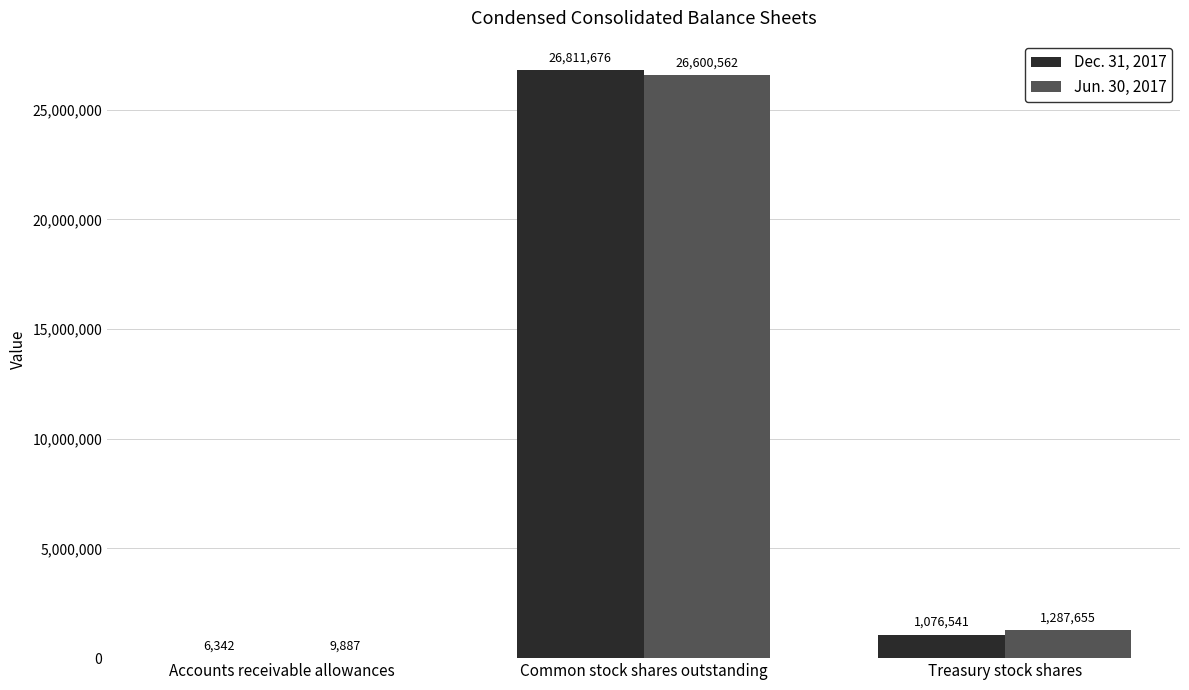

What is the total value across all series at Common stock shares outstanding?

53412238